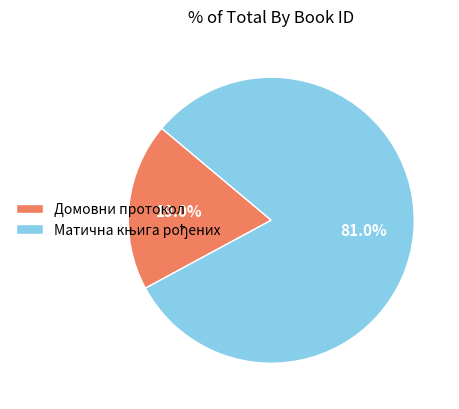

Is there any slice that represents more than half of the pie?

Yes